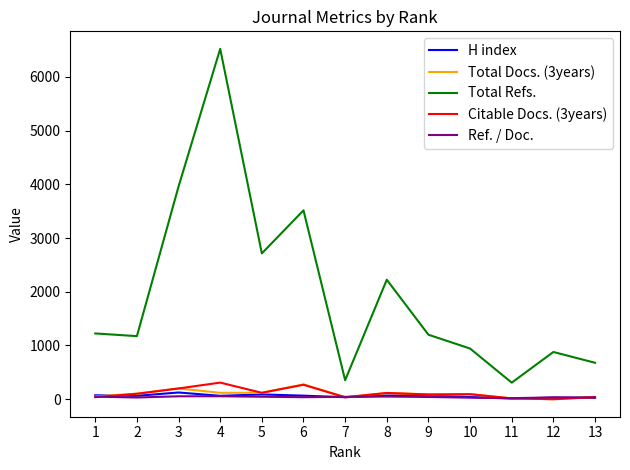

At which category does Total Refs. reach its first local peak?

4